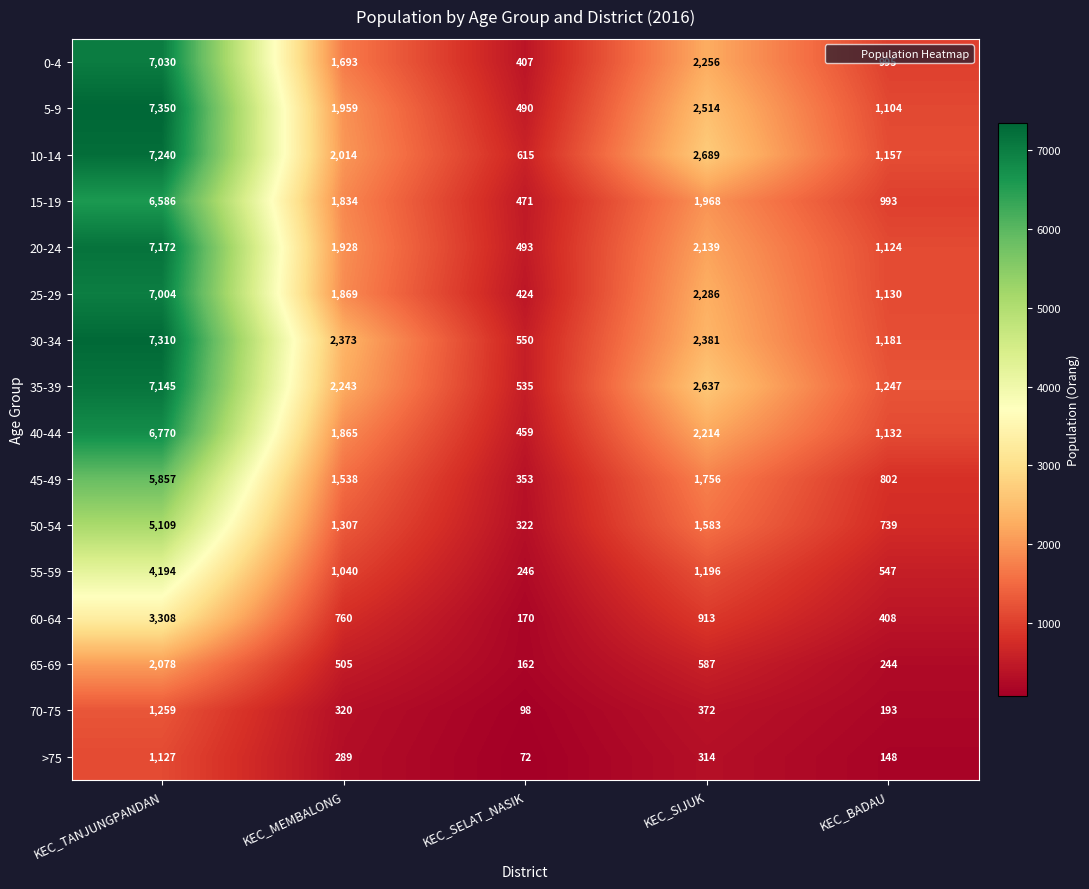

Is it true that 5-9 equals 289 at KEC_SELAT_NASIK?

False